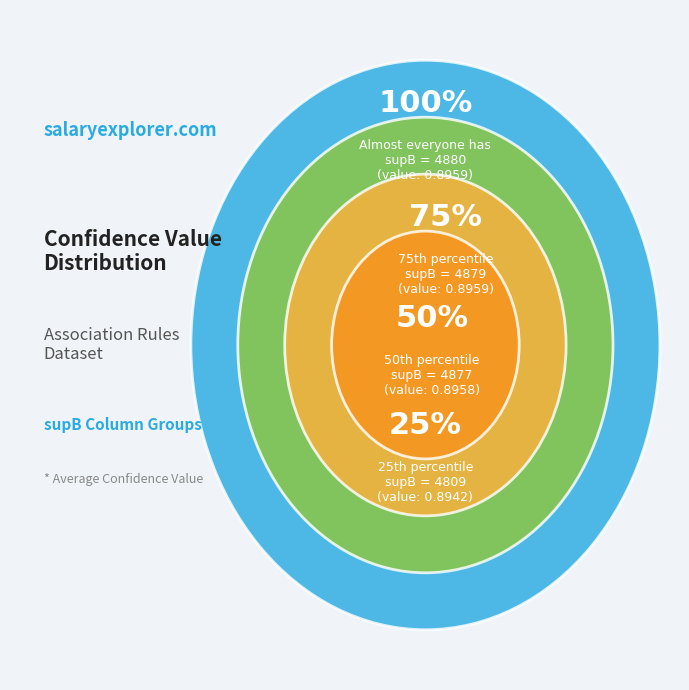

Which slice is the largest?

4880